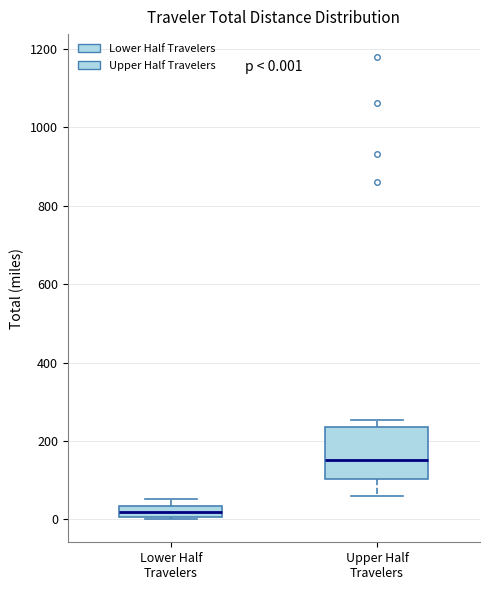

Comparing the boxes themselves (not the whiskers), which one is the tallest?

Upper Half Travelers